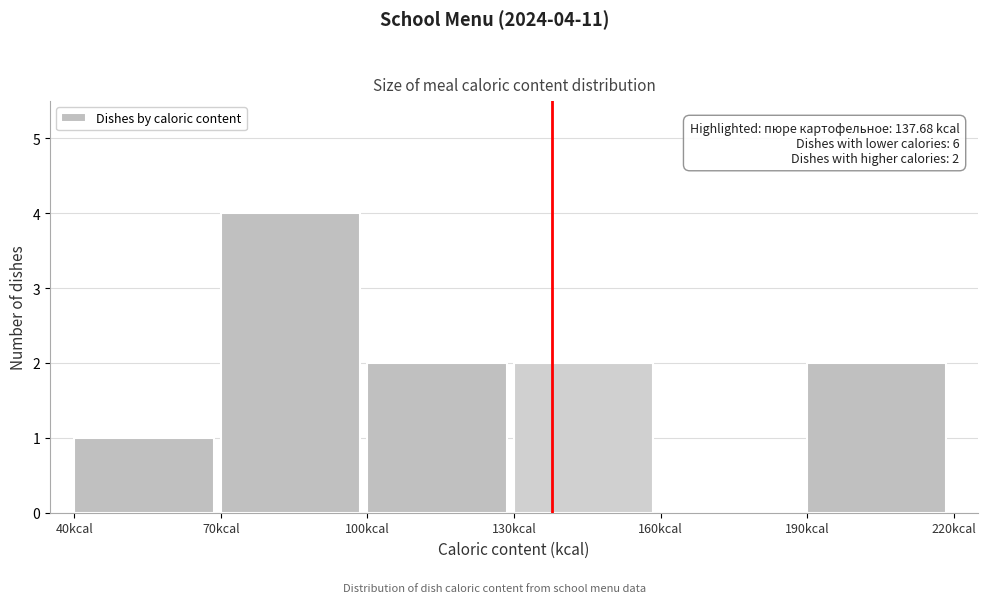

Which range on the x-axis has the tallest bar?

70 to 100